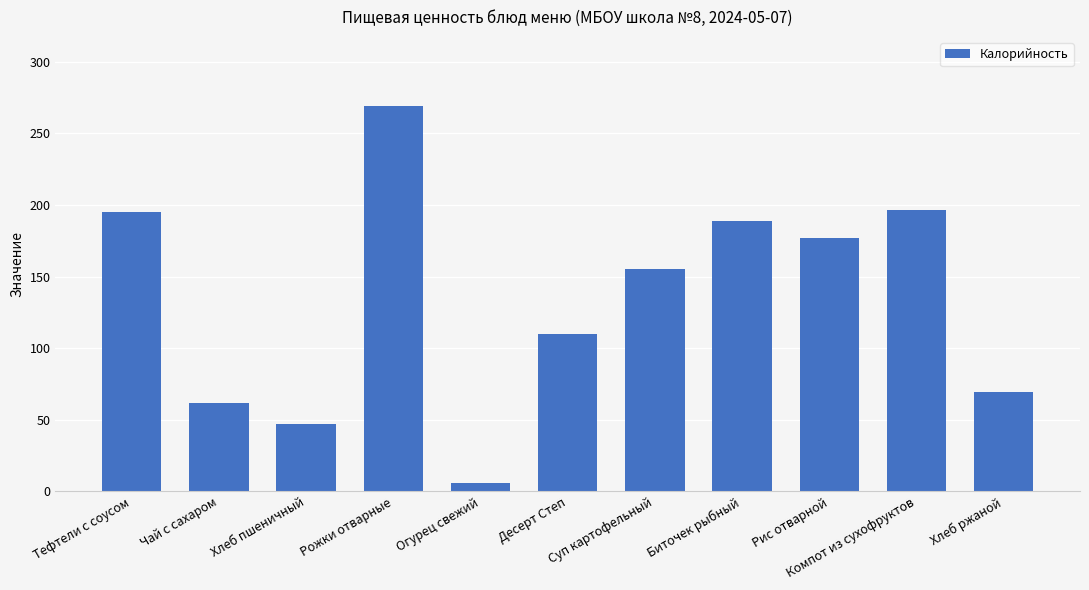

What is the greatest value displayed?

269.0